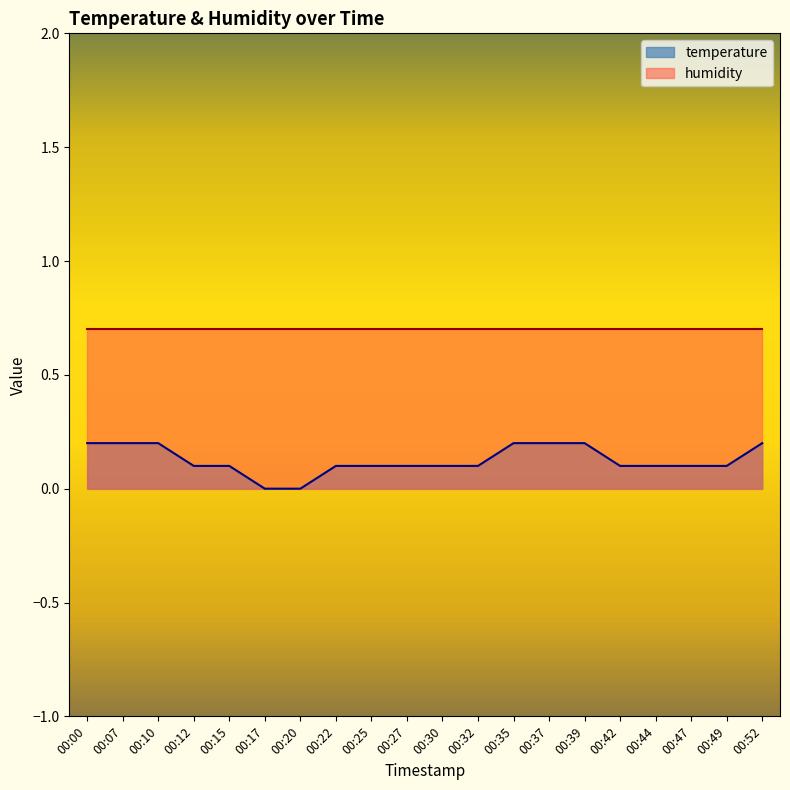

The value at 00:44 is 0.1. True or false?

True